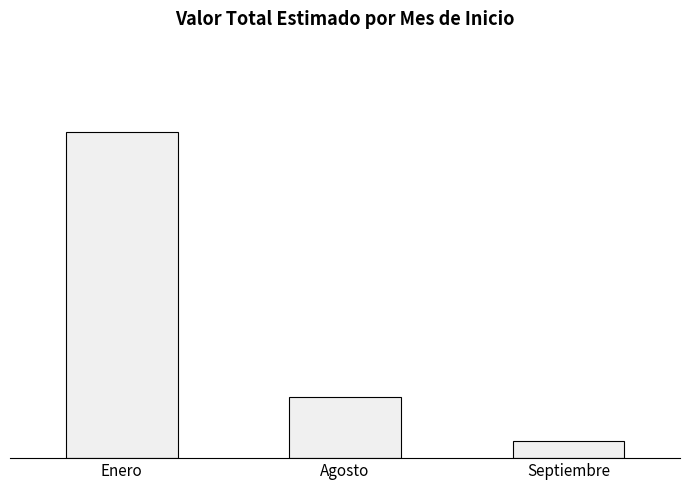

Where is the data nearest to the value 170687500?

Agosto